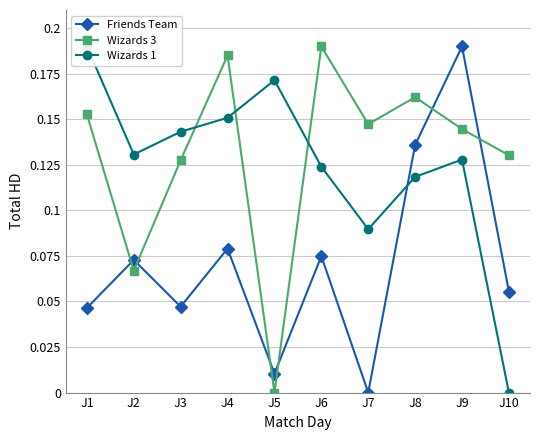

Which has a higher value, J9 or J2?

J9